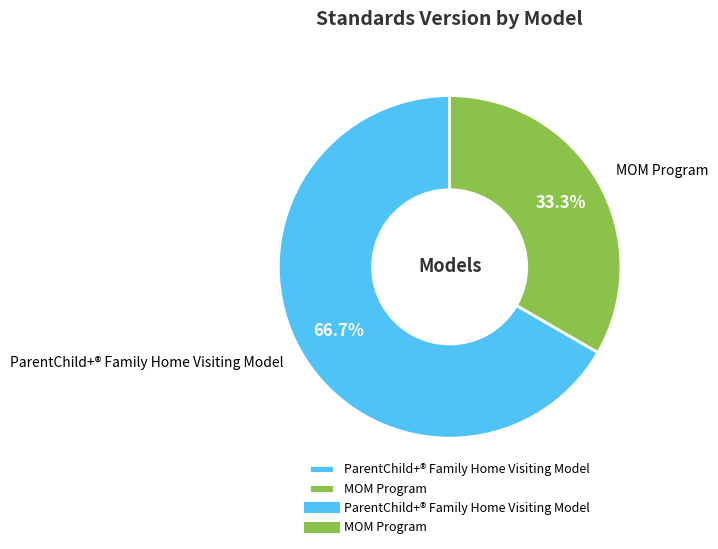

Count the number of slices in the pie.

2